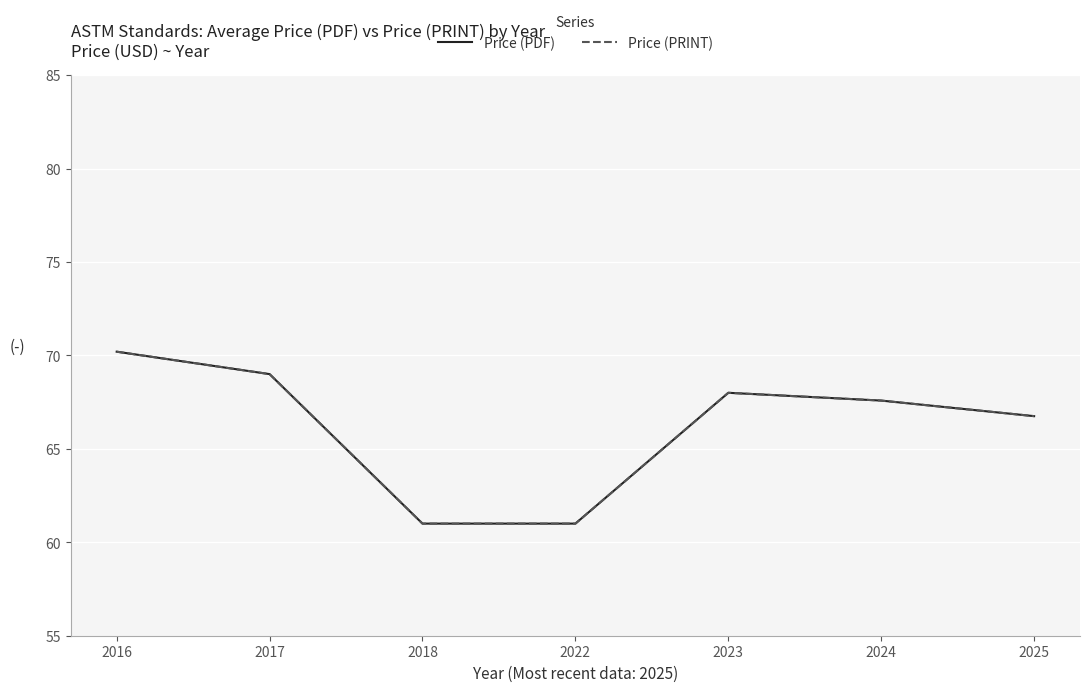

Does the chart display data point markers on the line(s)?

No